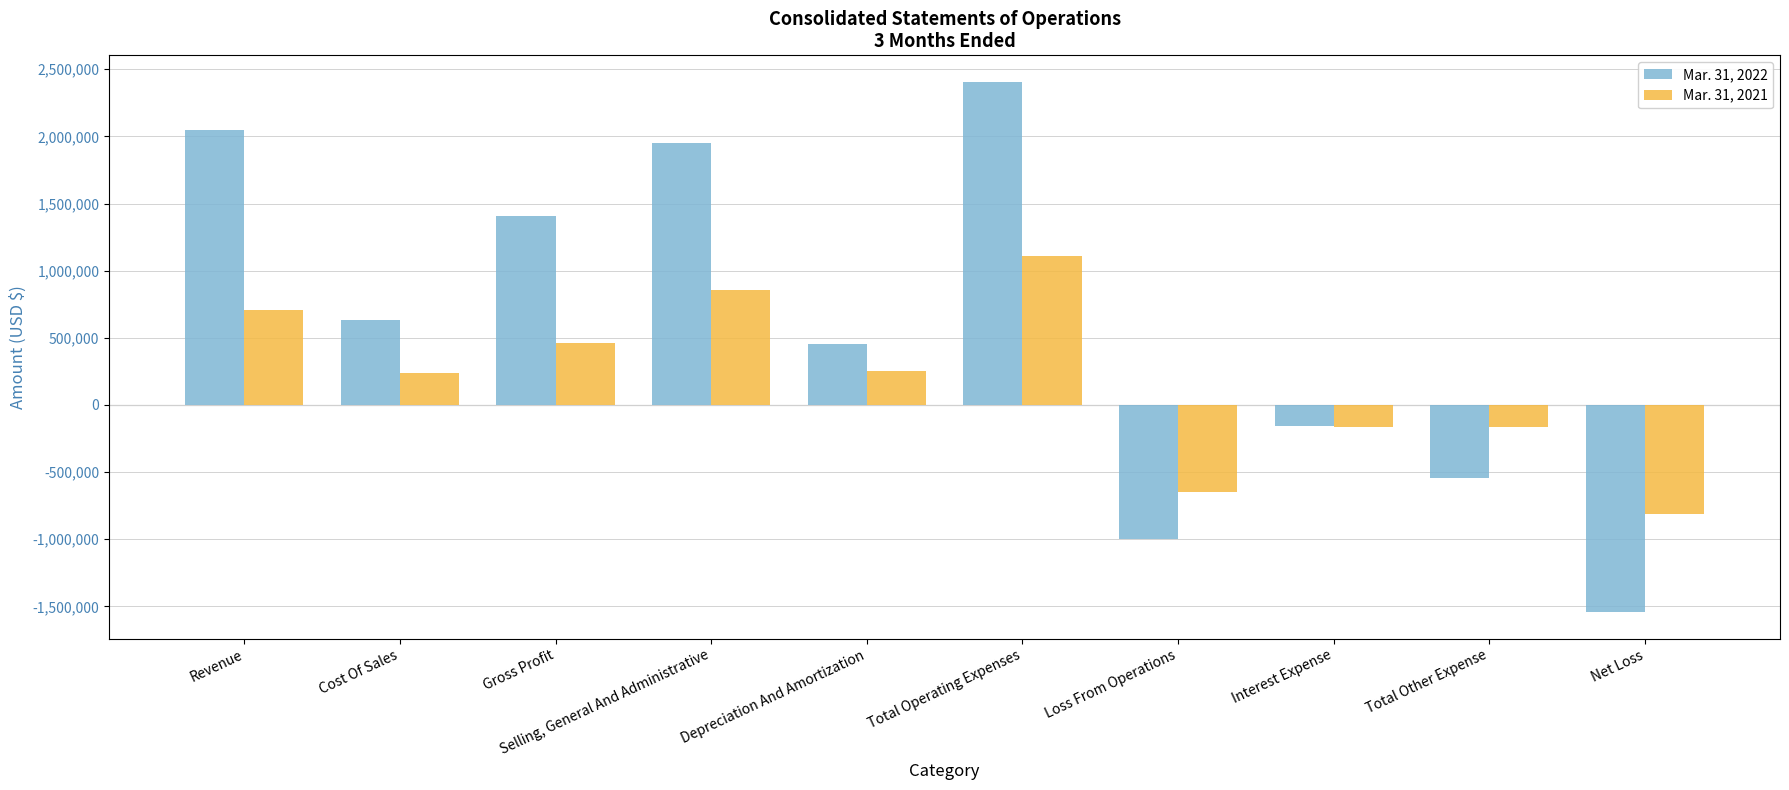

What is the label of the 9th bar from the right?

Cost Of Sales